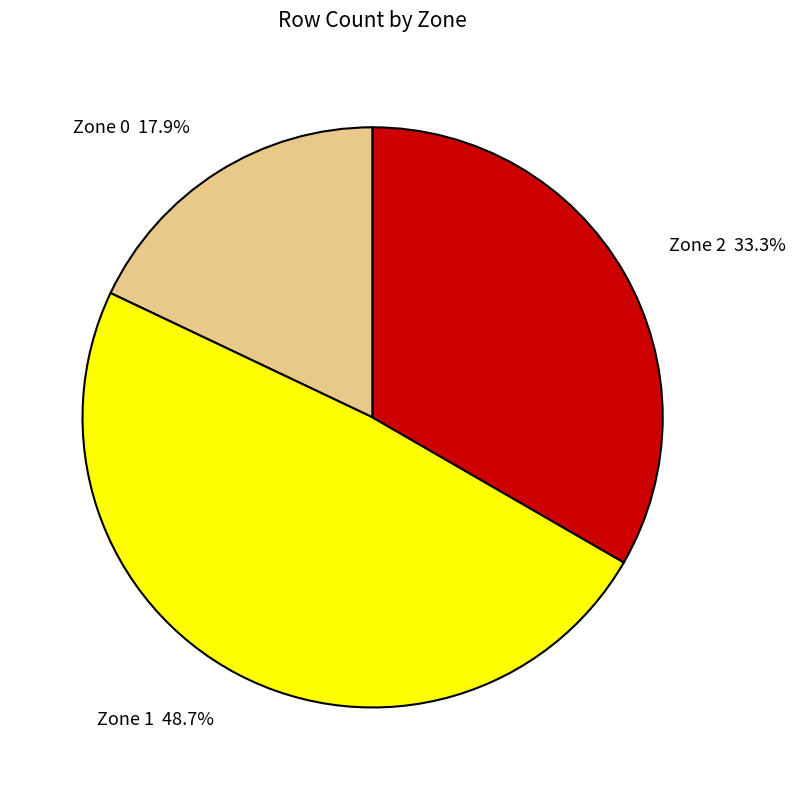

To the nearest percent, what is the average slice percentage?

33%